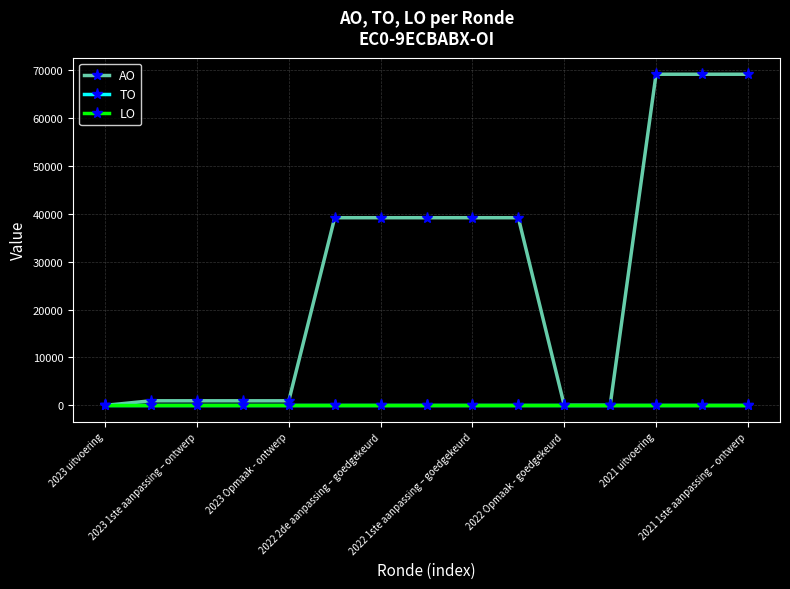

True or false: LO and AO cross at least once.

False